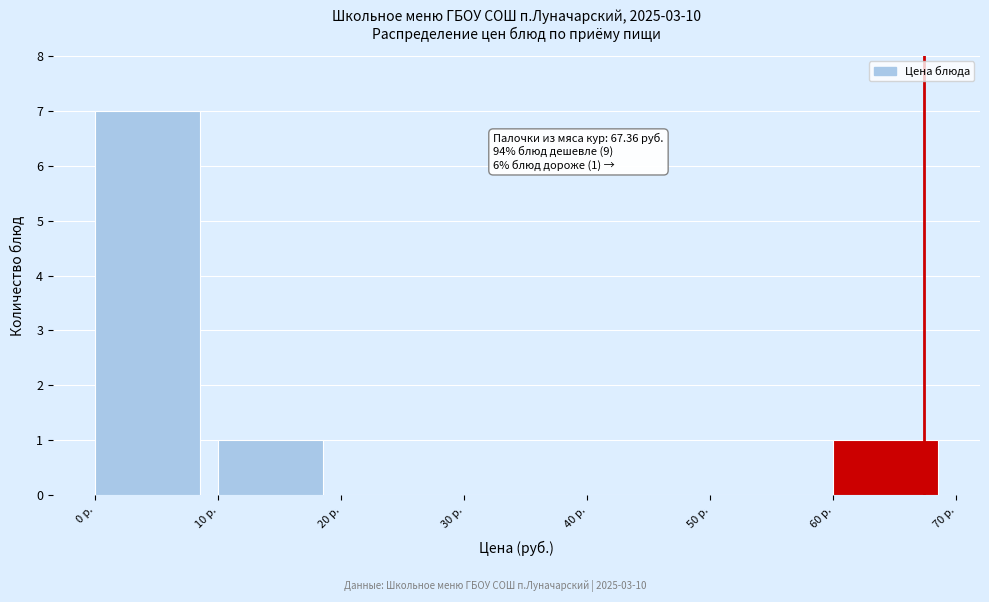

Over which range of the x-axis is the bar tallest?

0 to 10